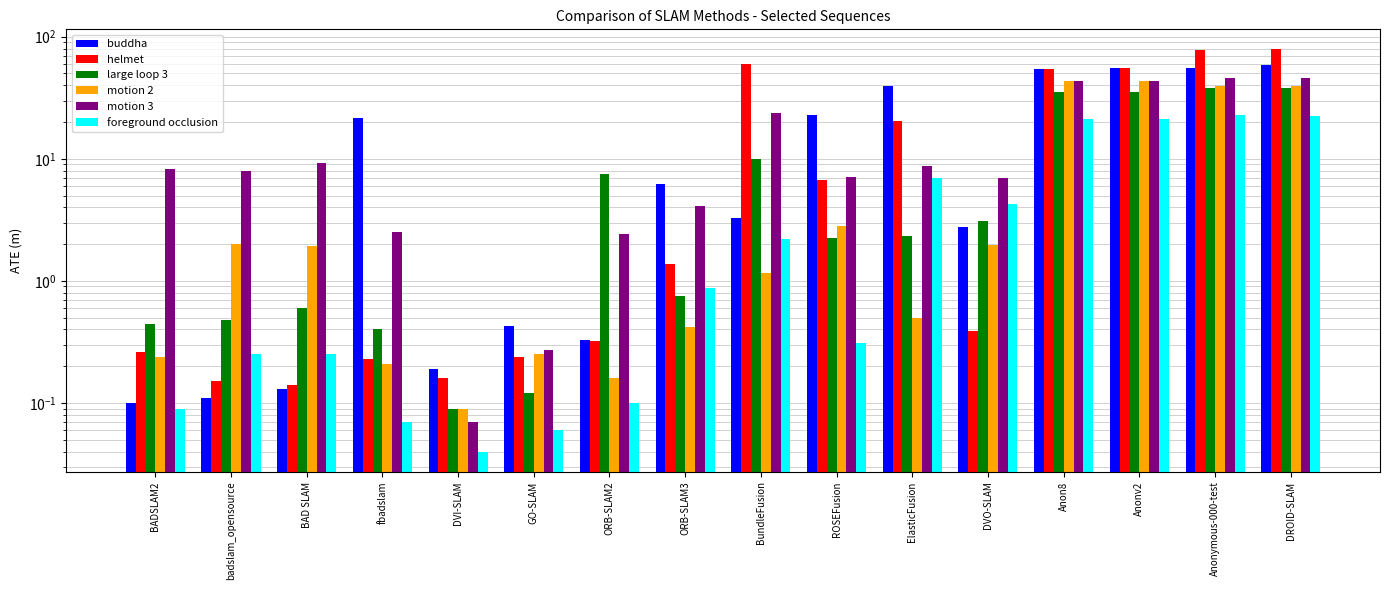

At how many categories does at least one series exceed 45?

5